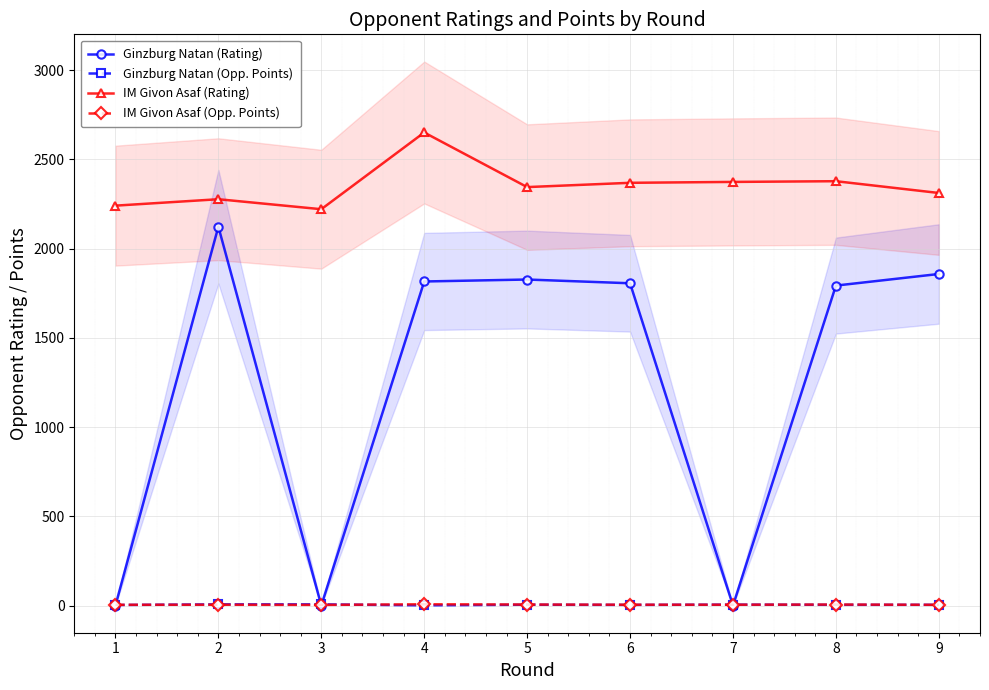

What are all the series names shown in the legend?

Ginzburg Natan (Rating), Ginzburg Natan (Opp. Points), IM Givon Asaf (Rating), IM Givon Asaf (Opp. Points)